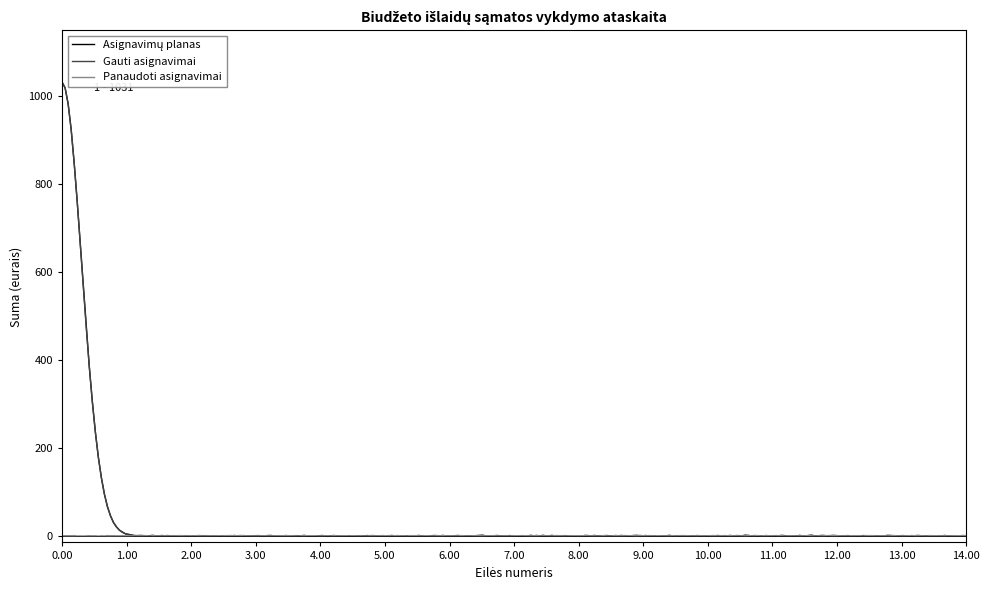

What is the greatest value displayed?

1031.2